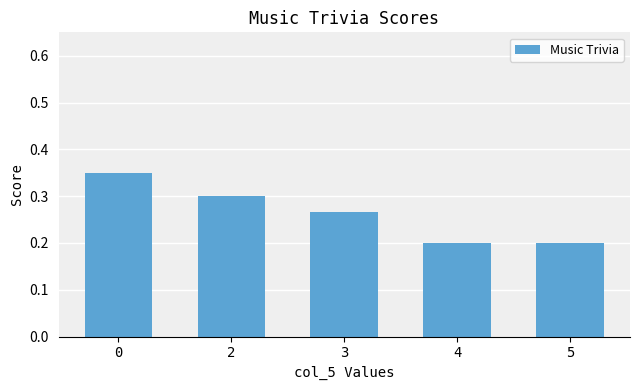

Count the number of data series in this chart.

1